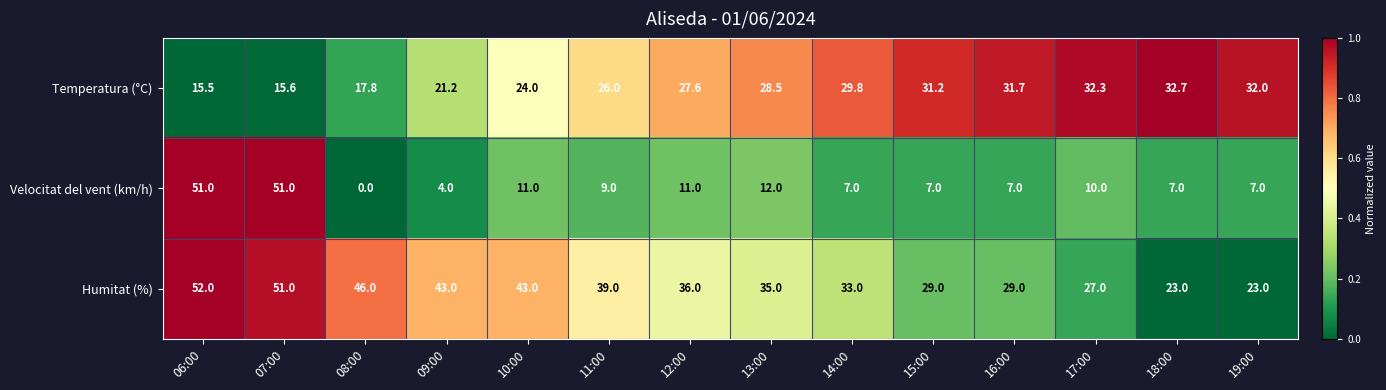

How many categories are shown in the chart?

14